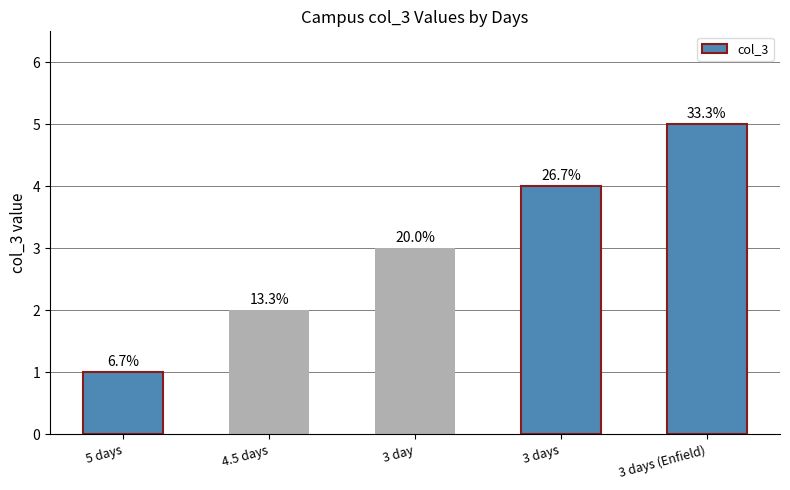

Are the bars horizontal?

No